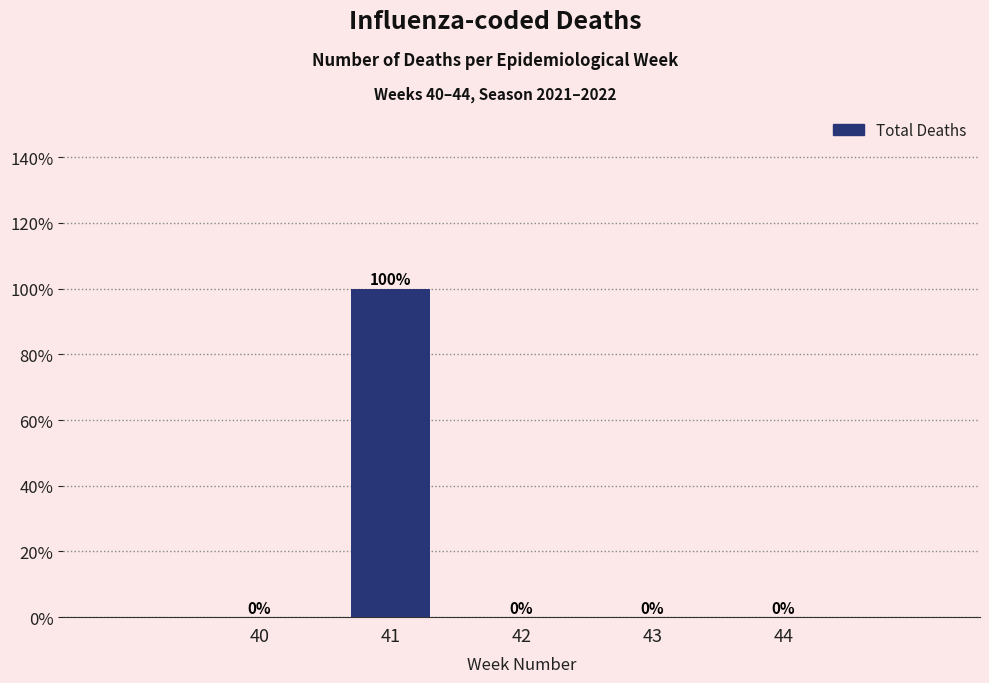

Reading right to left, extract all data points from this chart.

44=0	43=0	42=0	41=100	40=0